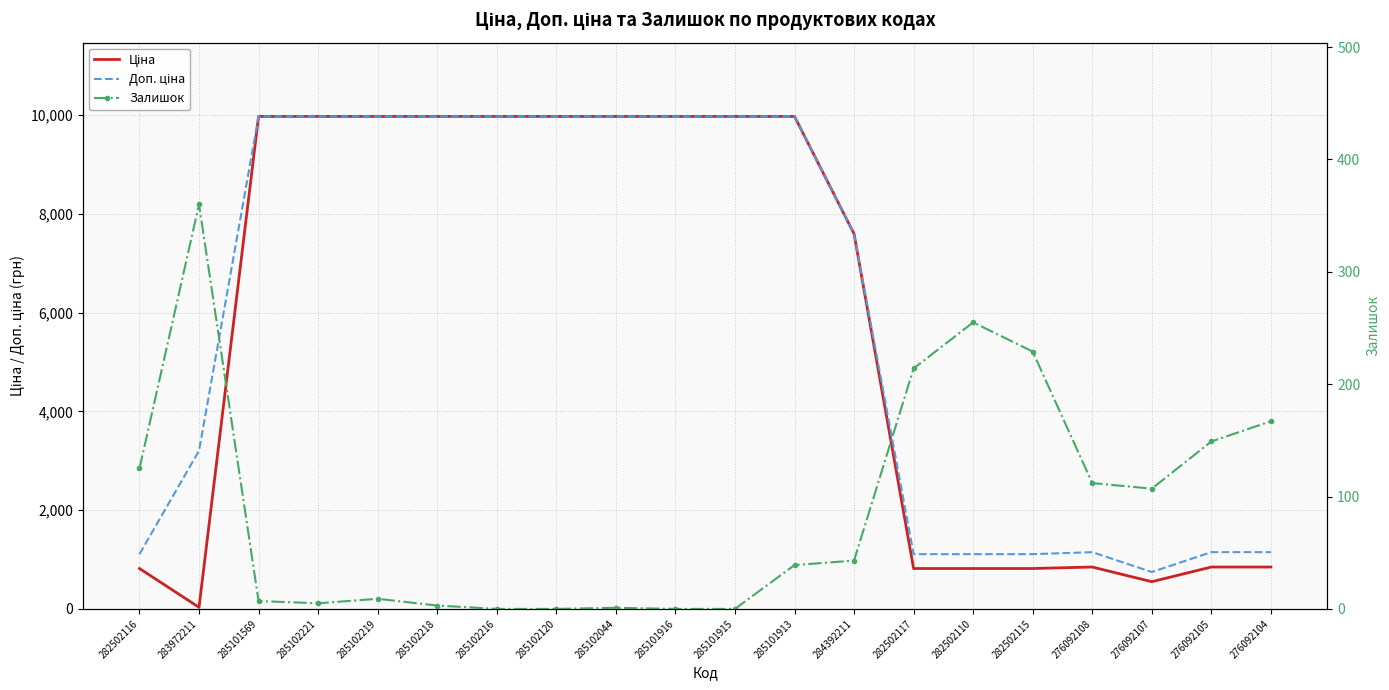

Between which two adjacent categories do Ціна and Залишок first intersect?

282502116 and 283972211